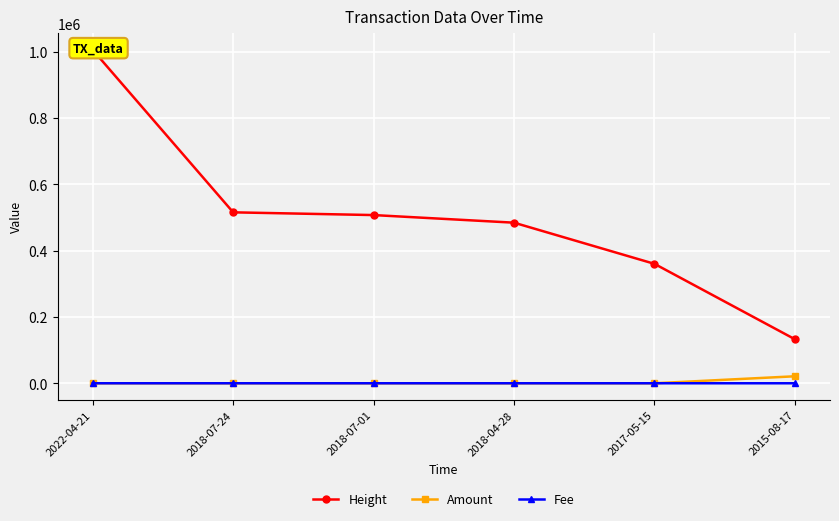

Is it true that Amount equals -13524.3 at 2018-04-28?

False